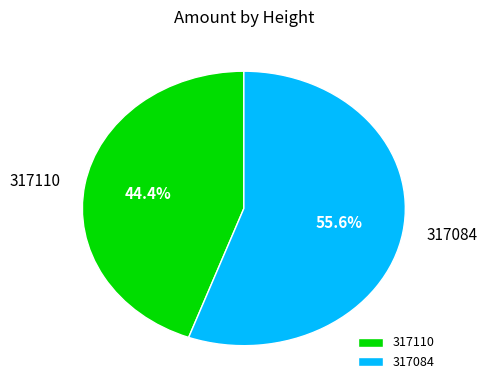

Which slice represents more than half of the pie?

317084